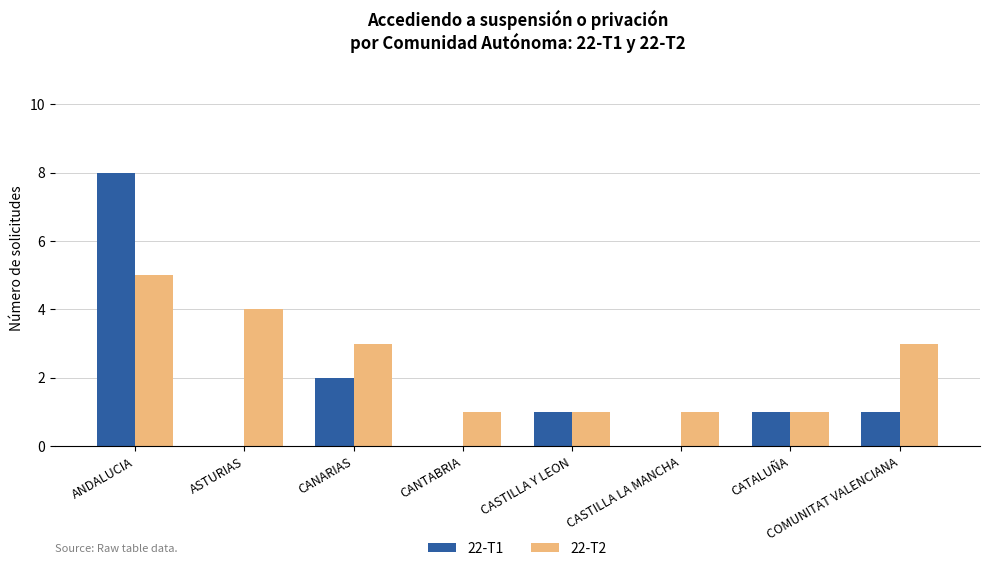

Which series has the largest range (max minus min)?

22-T1